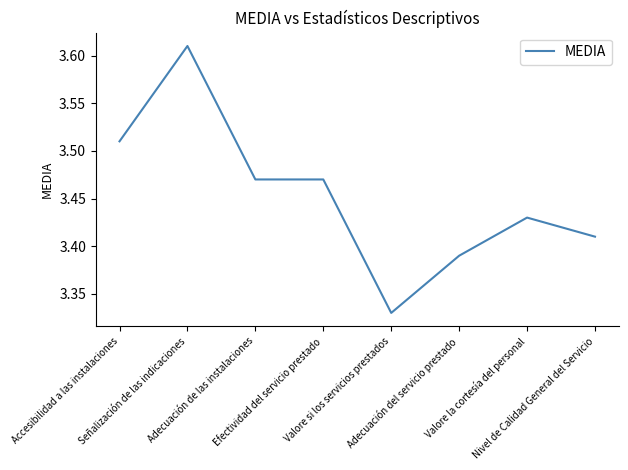

Count the values in the range 3 to 4.

8